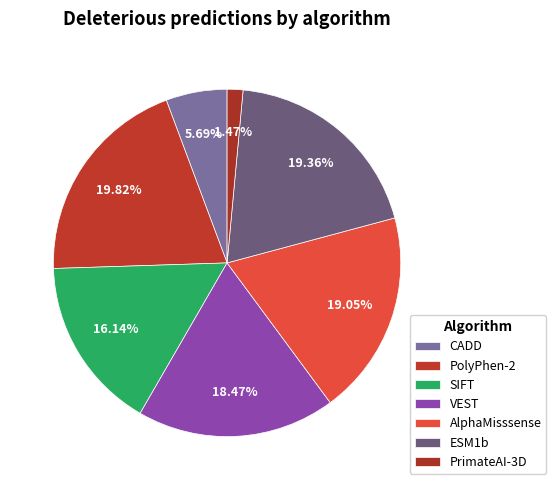

To the nearest percent, what is the average slice percentage?

14%